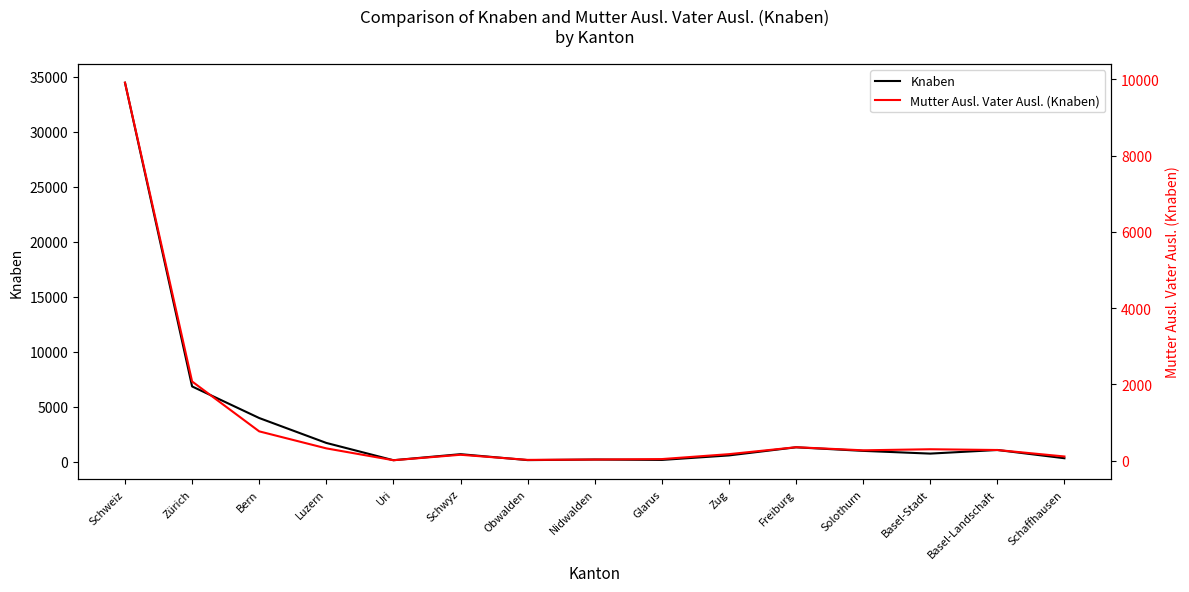

Rank the categories by Knaben value from lowest to highest.

Uri, Obwalden, Glarus, Nidwalden, Schaffhausen, Zug, Schwyz, Basel-Stadt, Solothurn, Basel-Landschaft, Freiburg, Luzern, Bern, Zürich, Schweiz